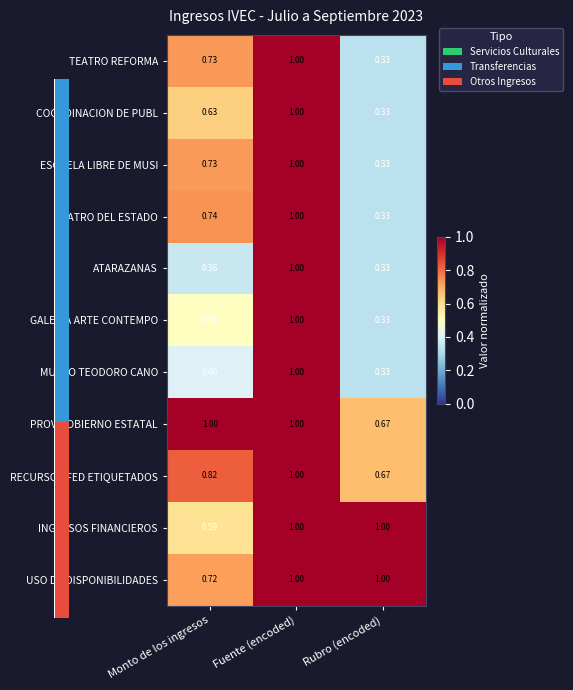

Where is GALERIA ARTE CONTEMPO nearest to the value 0?

Rubro (encoded)